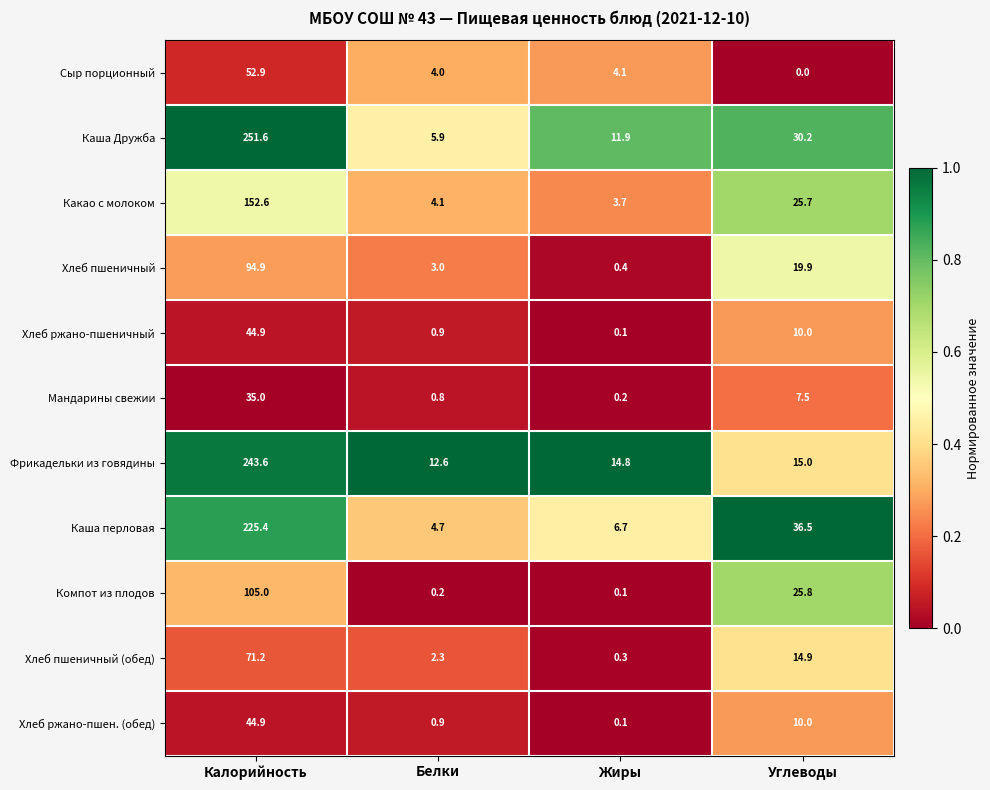

What is the maximum value shown in the chart?

251.6